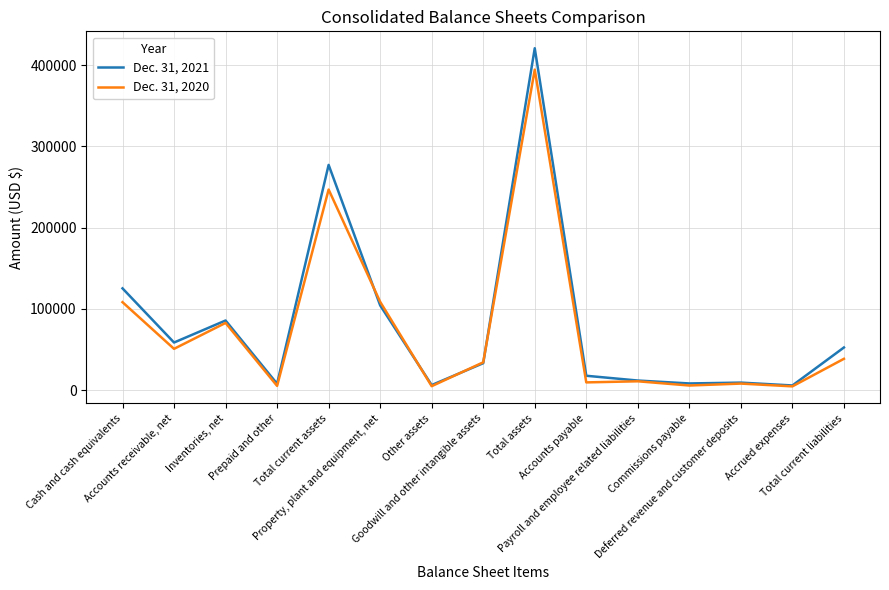

True or false: Dec. 31, 2021 and Dec. 31, 2020 cross at least once.

True